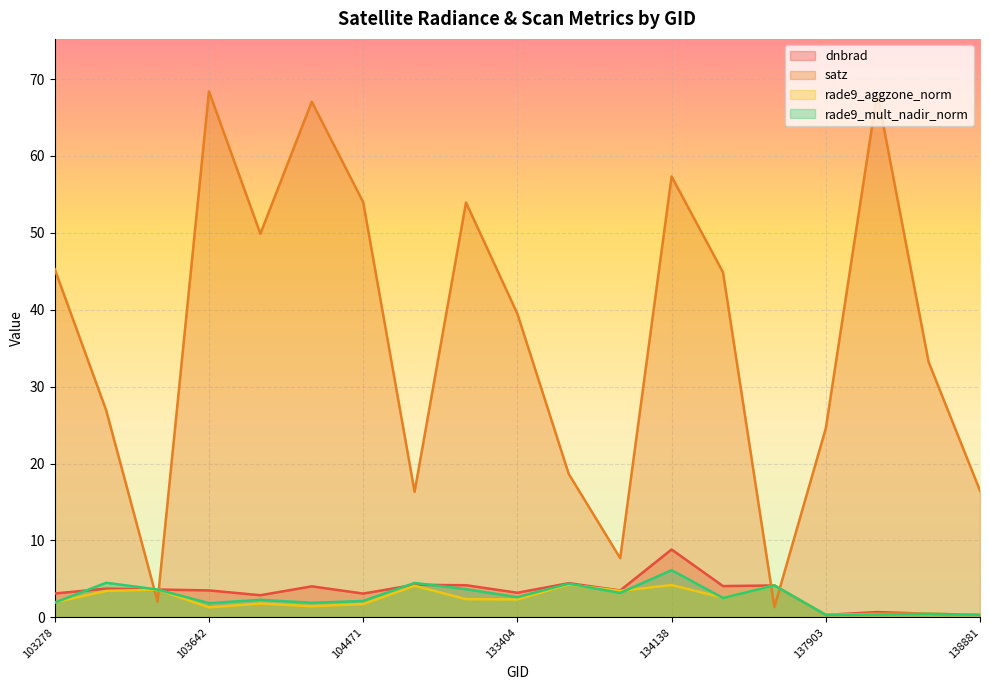

Count the number of data series in this chart.

4